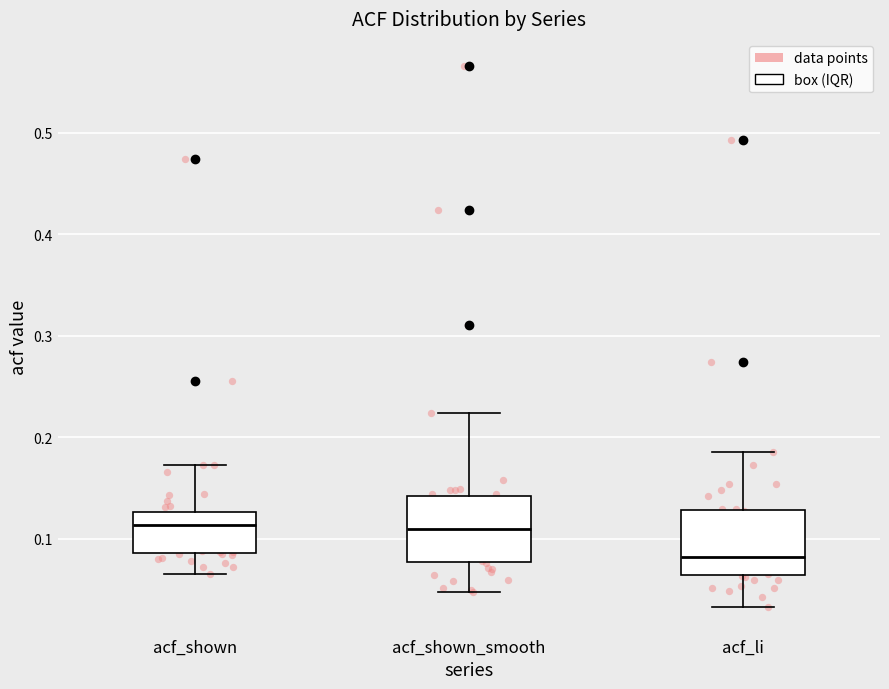

Reading left to right, read every box against the y-axis: the position of its median line, the range the box covers, and the ends of its whiskers. The values are not printed on the chart, so give them approximately, as read against the axis.

acf_shown: median 0.11, box 0.09 to 0.13, whiskers 0.07 to 0.17
acf_shown_smooth: median 0.11, box 0.08 to 0.14, whiskers 0.05 to 0.22
acf_li: median 0.08, box 0.06 to 0.13, whiskers 0.03 to 0.19